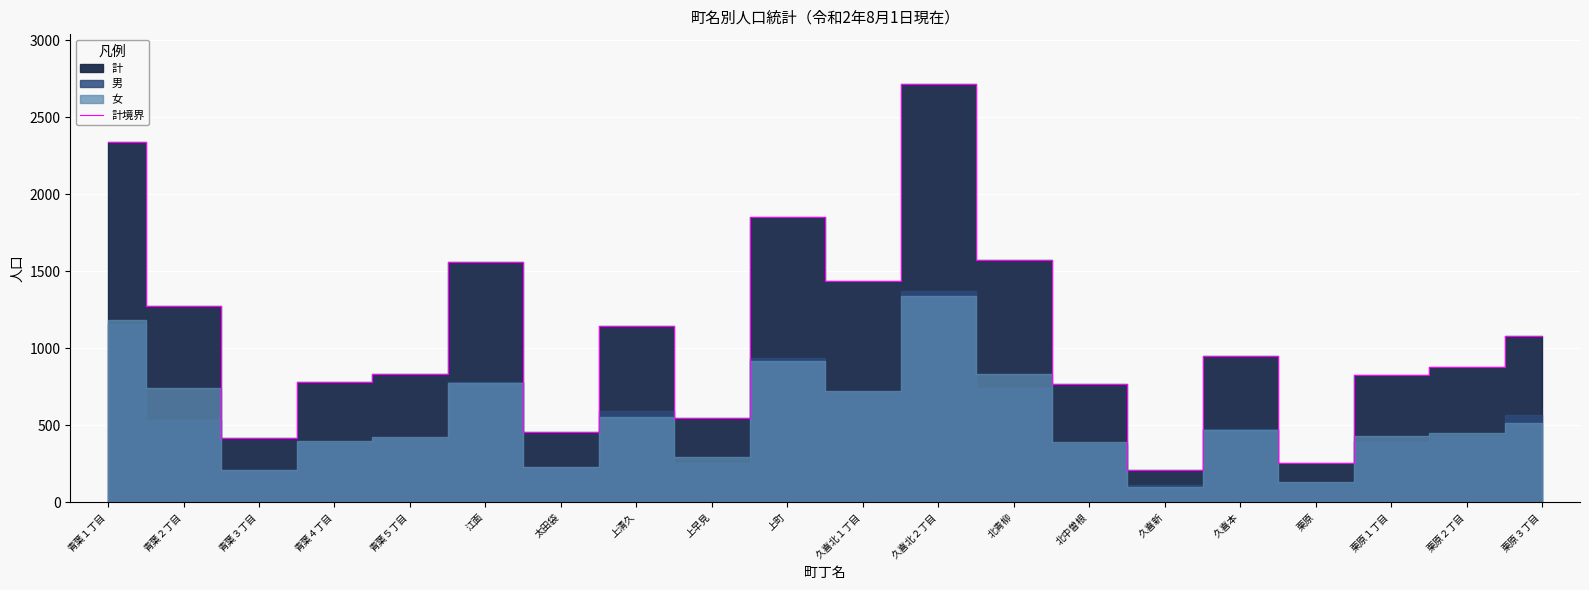

Reading left to right, list all the values displayed in this chart.

青葉１丁目=2341	青葉２丁目=1275	青葉３丁目=418	青葉４丁目=784	青葉５丁目=836	江面=1558	太田袋=458	上清久=1145	上早見=547	上町=1855	久喜北１丁目=1437	久喜北２丁目=2715	北青柳=1574	北中曽根=768	久喜新=211	久喜本=949	栗原=254	栗原１丁目=824	栗原２丁目=879	栗原３丁目=1082